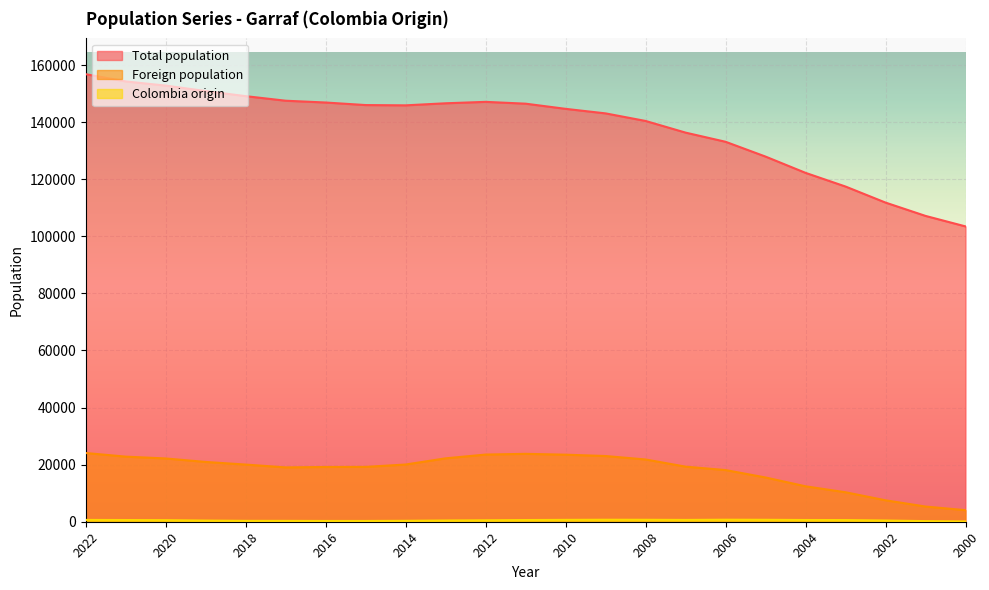

Does the chart display data point markers on the line(s)?

No